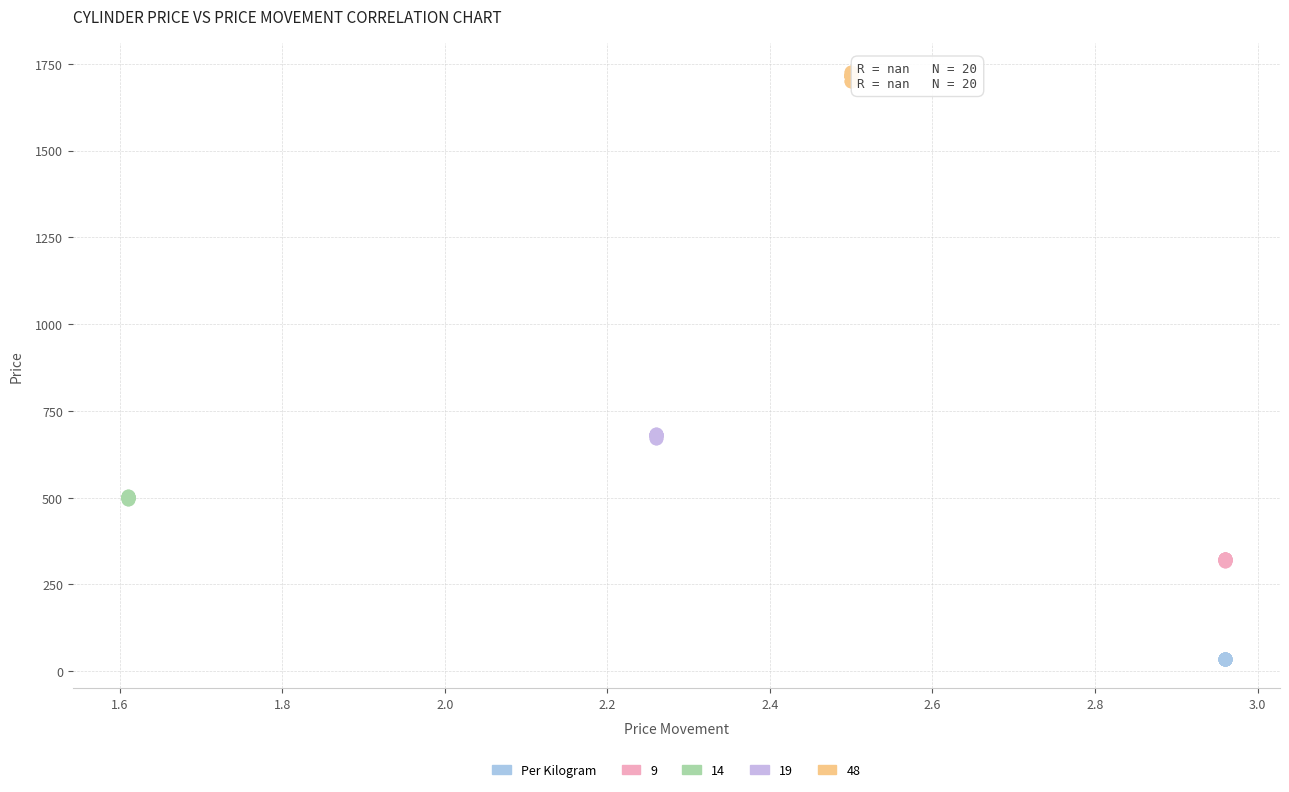

Which series contains the lowest Y value?

Per Kilogram